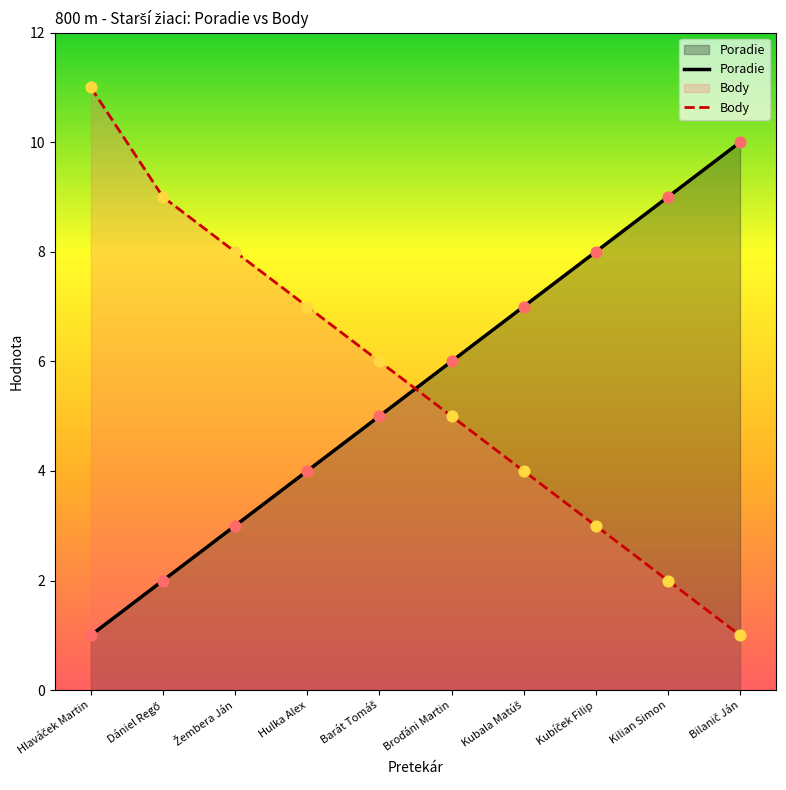

Which series reaches the minimum Y coordinate?

Poradie